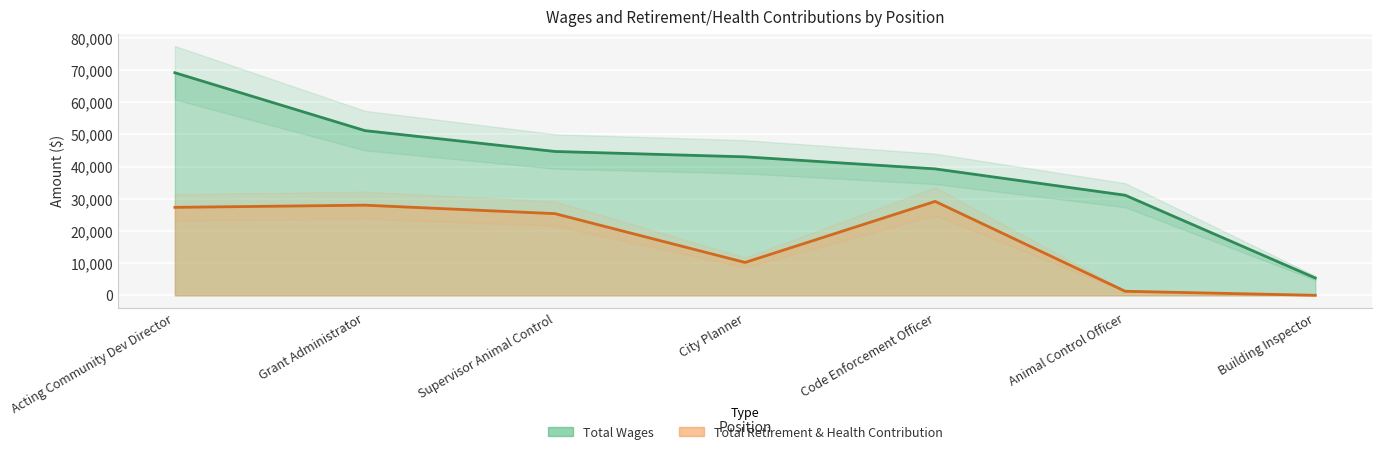

Between City Planner and Animal Control Officer, which series saw the biggest shift?

Total Wages